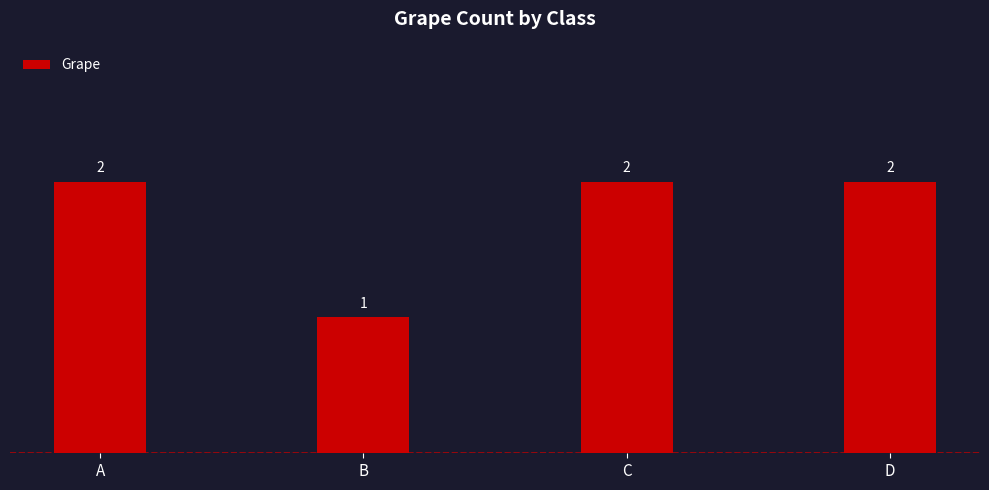

Where is the data nearest to the value 1?

B